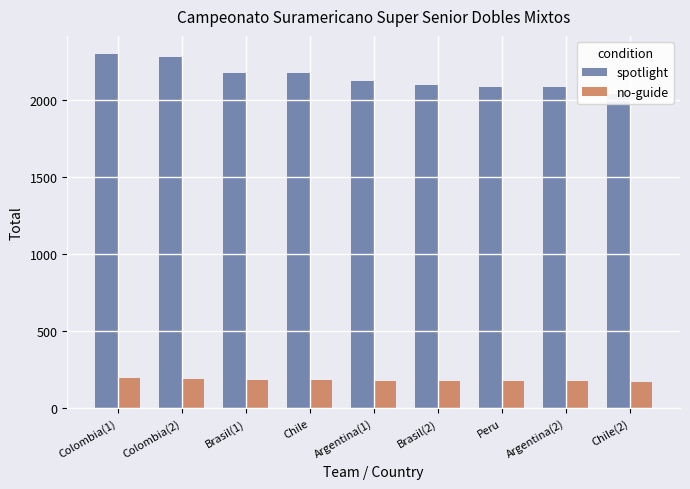

How many series are shown in this chart?

2